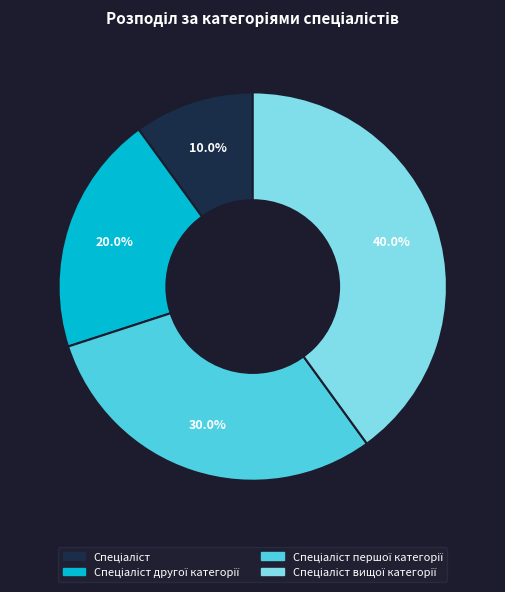

Is there a majority slice in this chart?

No